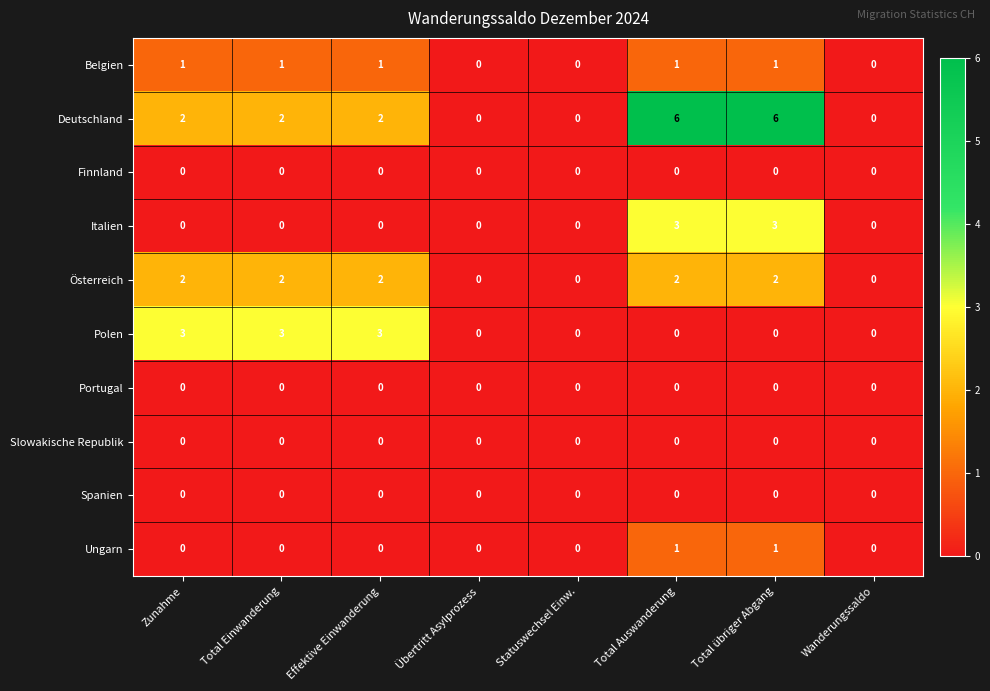

What is the difference between the highest and lowest values at Zunahme?

3